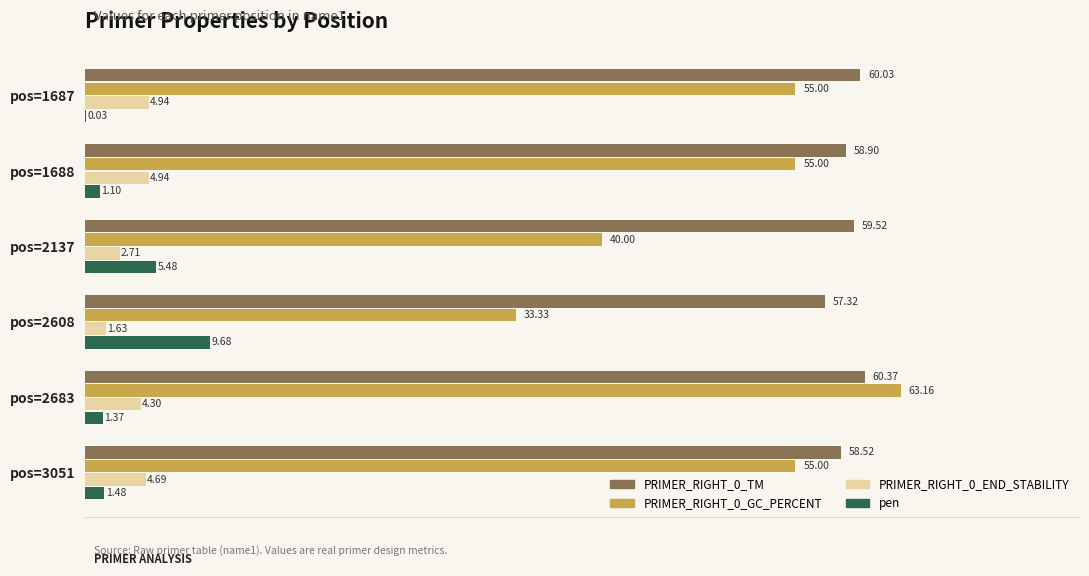

Count the PRIMER_RIGHT_0_GC_PERCENT values in the range 40 to 55.

4